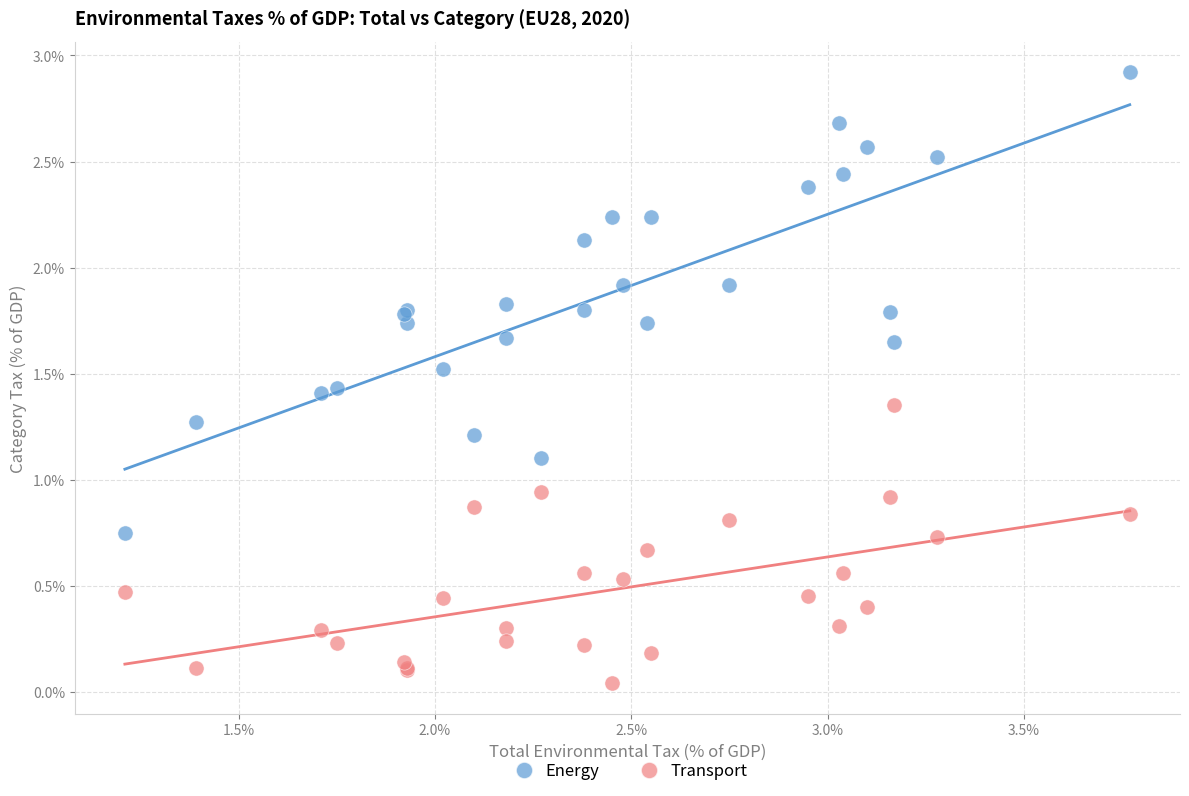

Which series has the widest spread of Y values?

Energy